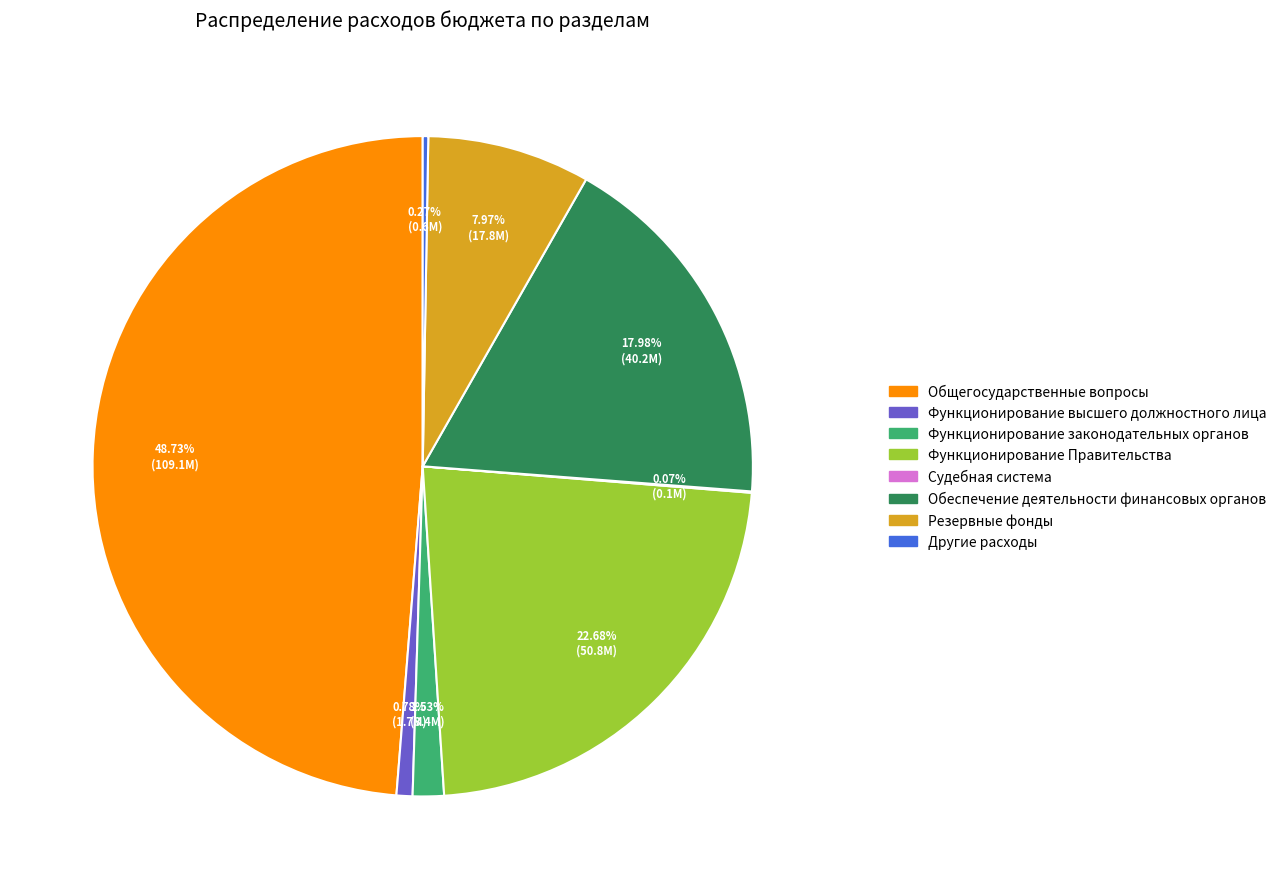

Is Резервные фонды the majority of the pie?

No